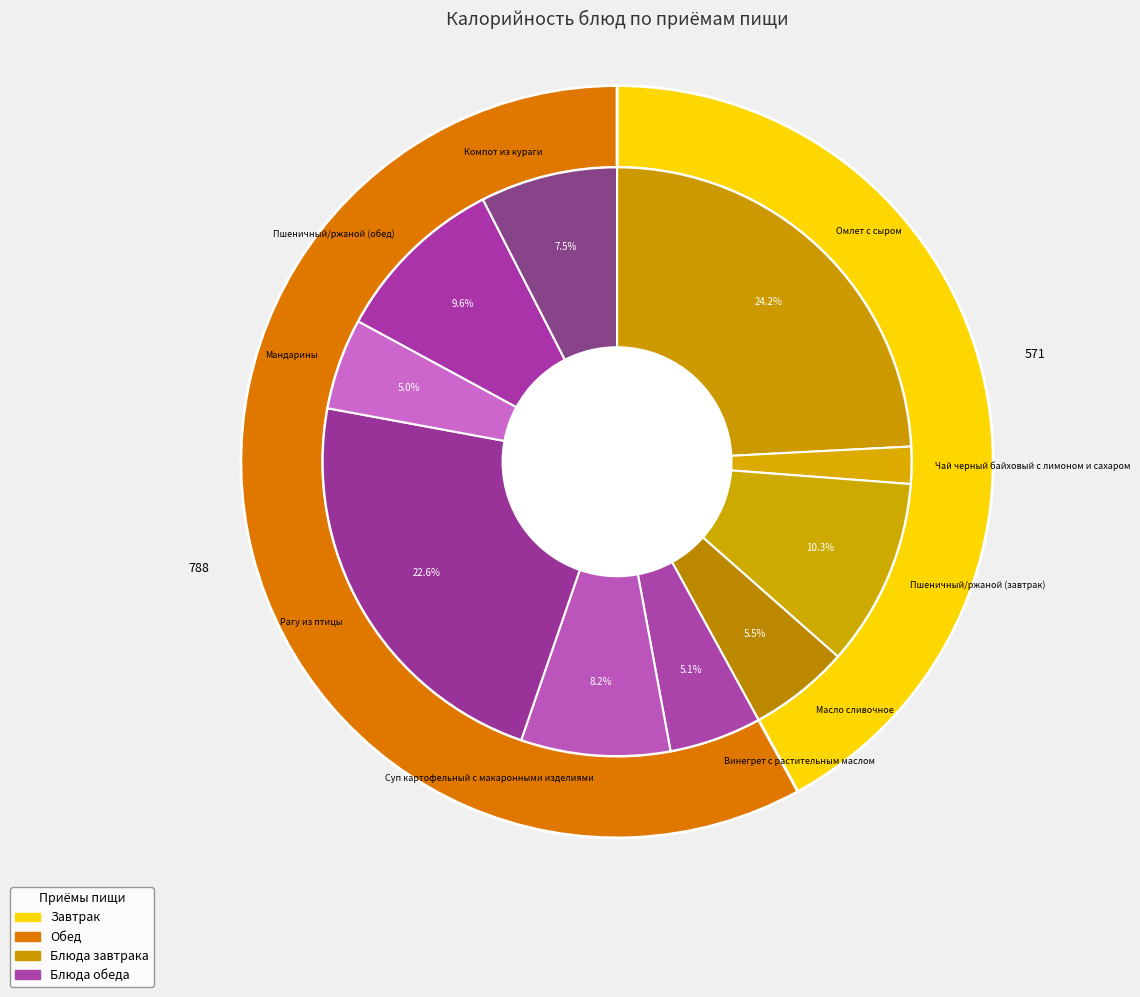

Which slice is the largest?

Омлет с сыром